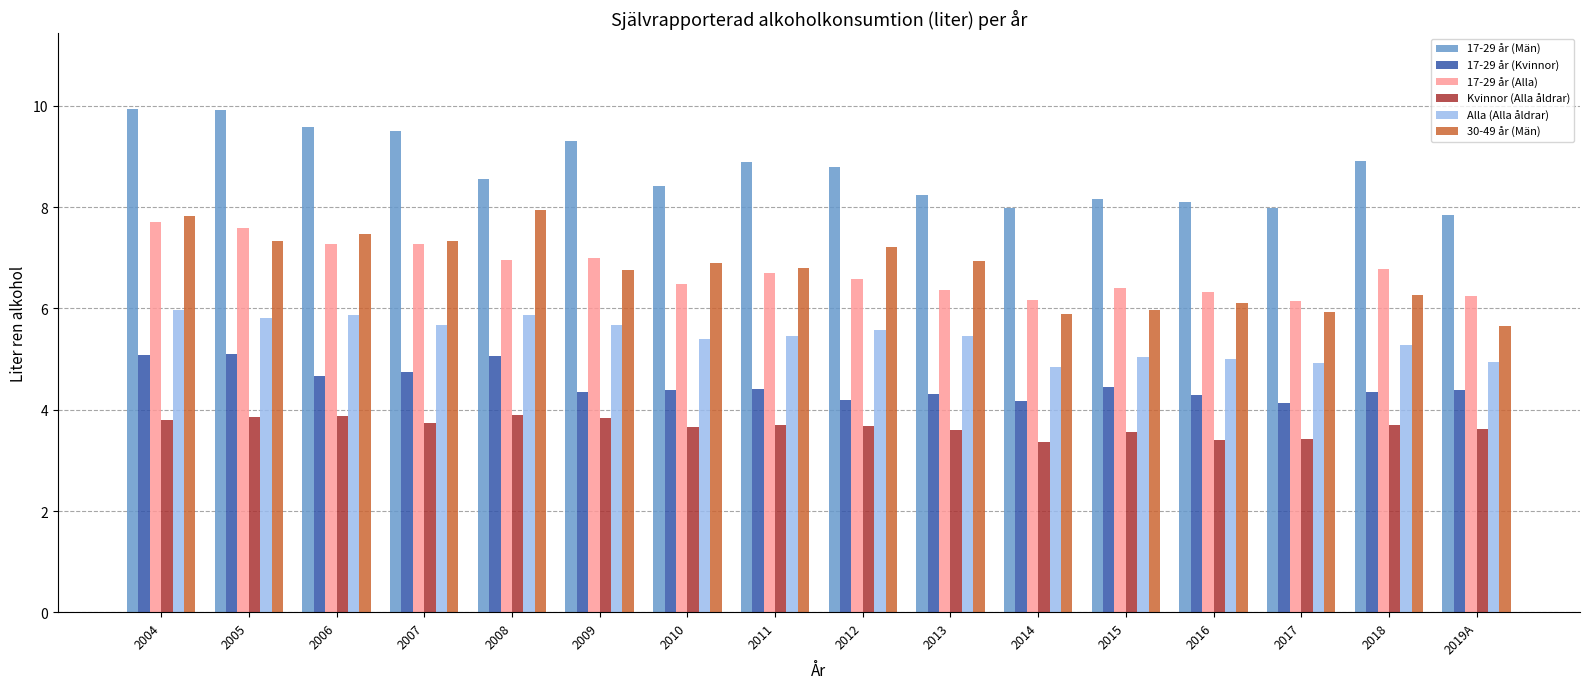

What is the difference between the highest and lowest values at 2005?

6.1